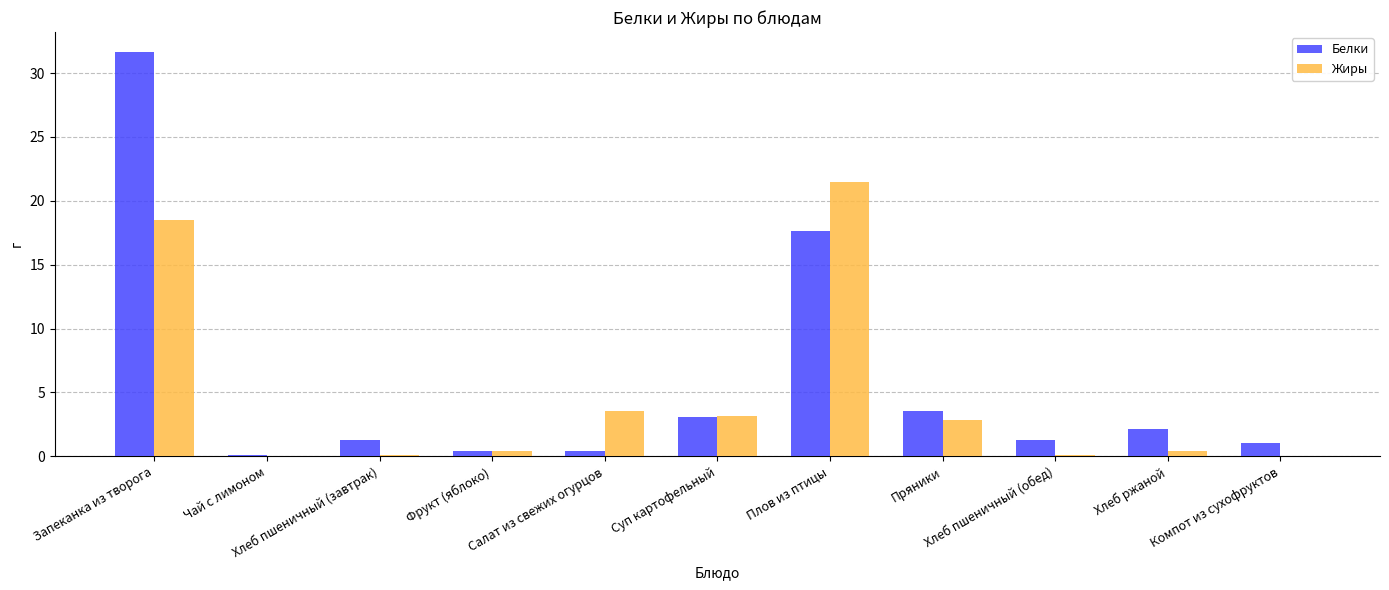

What value does the Жиры series have at Хлеб пшеничный (завтрак)?

0.1